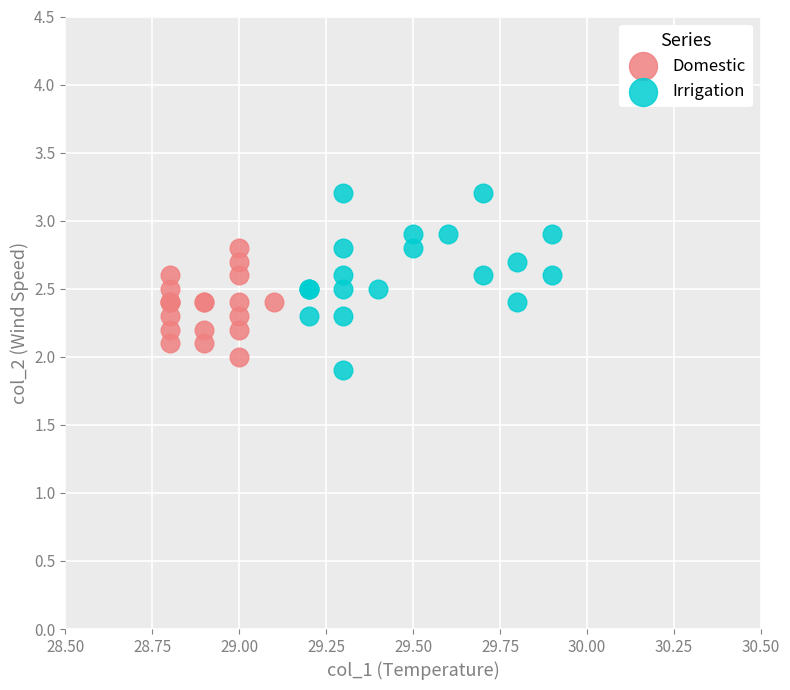

What are all the series names shown in the legend?

Domestic, Irrigation